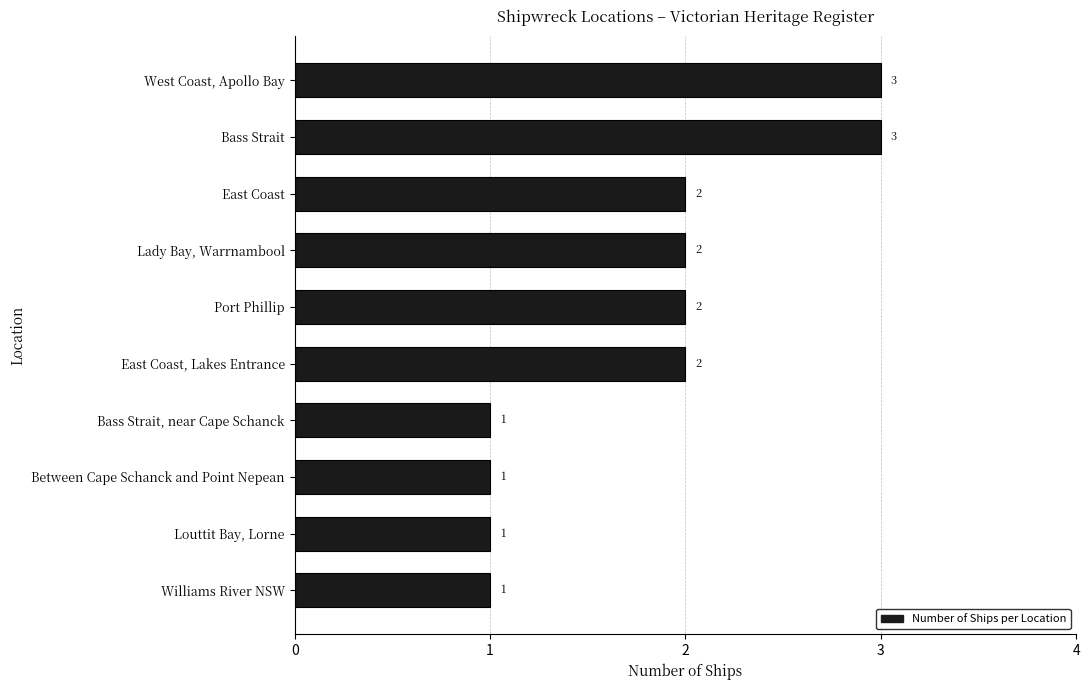

How many data points are less than 2?

4